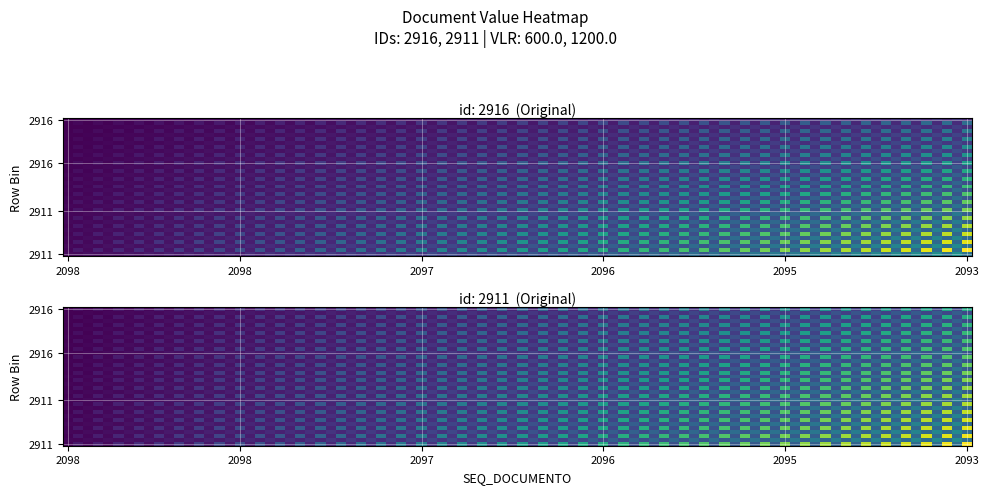

Is the value of 2911 at SEQ_DOCUMENTO greater than the value of 2916 at SEQ_DOCUMENTO?

No